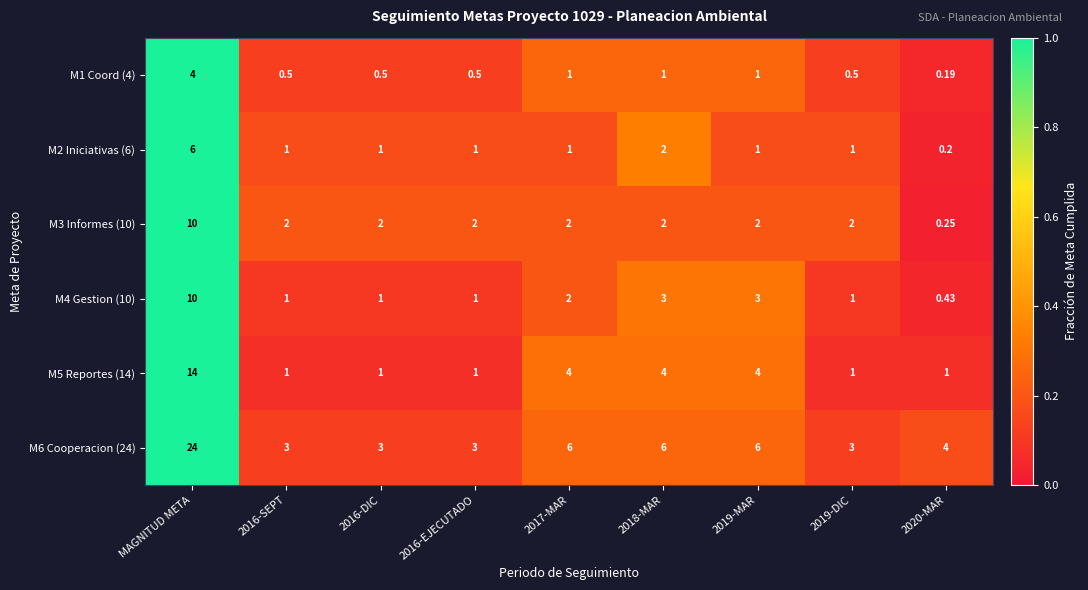

Which category has the highest value in the M5 Reportes (14) series?

MAGNITUD META